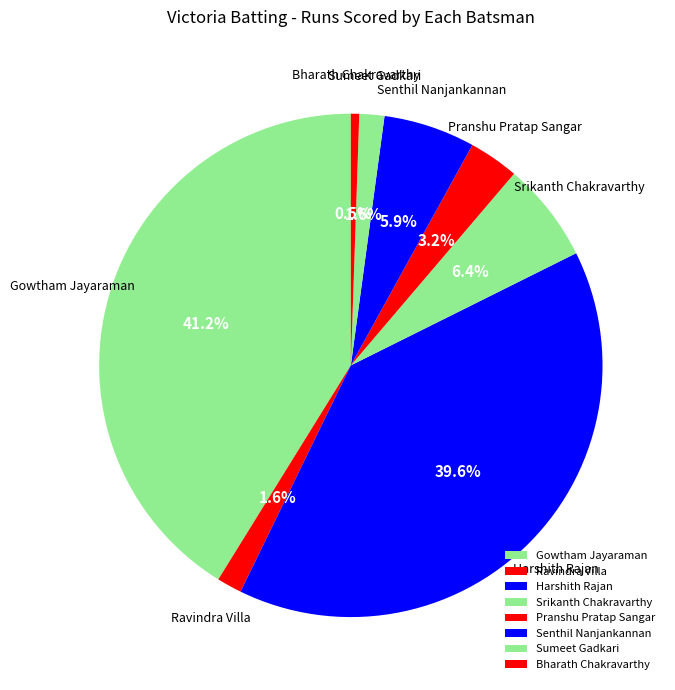

To the nearest percent, what is the difference between the Senthil Nanjankannan and Harshith Rajan slice percentages?

34%